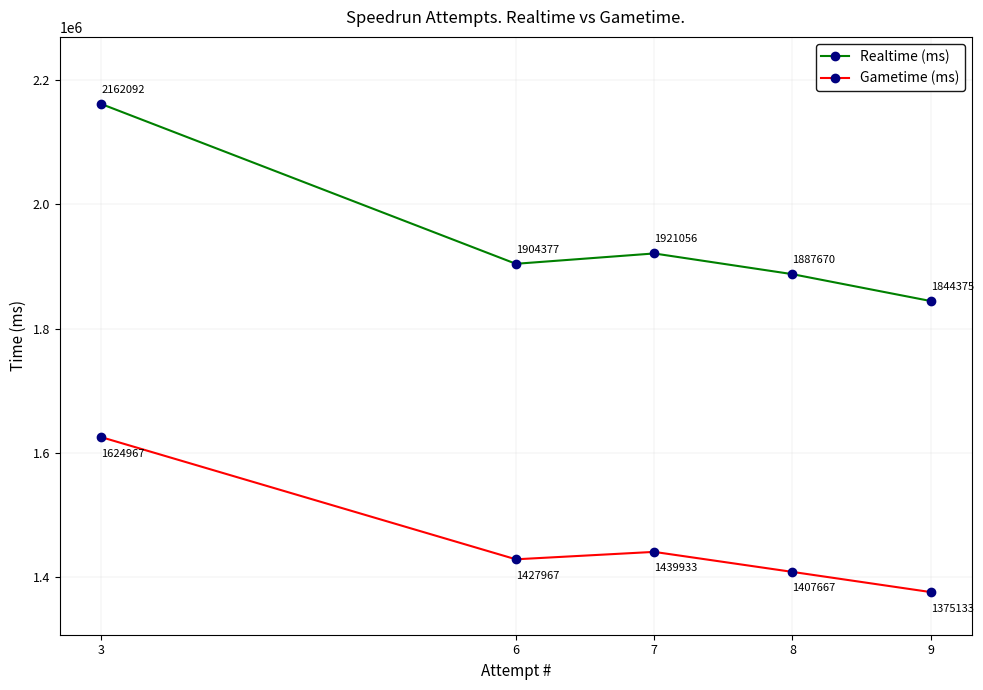

Rank the series at 7 from lowest to highest value.

Gametime (ms), Realtime (ms)